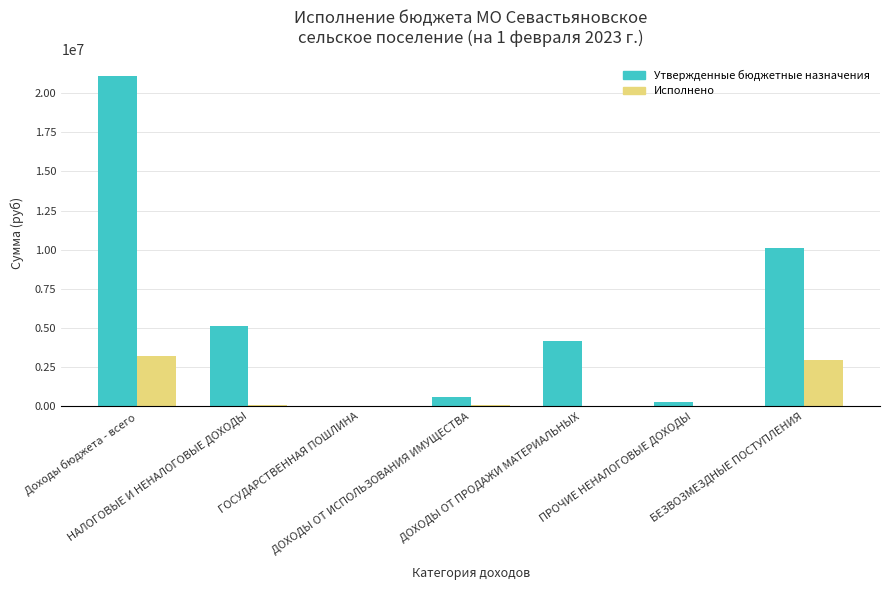

What is the maximum value shown in the chart?

21082720.0